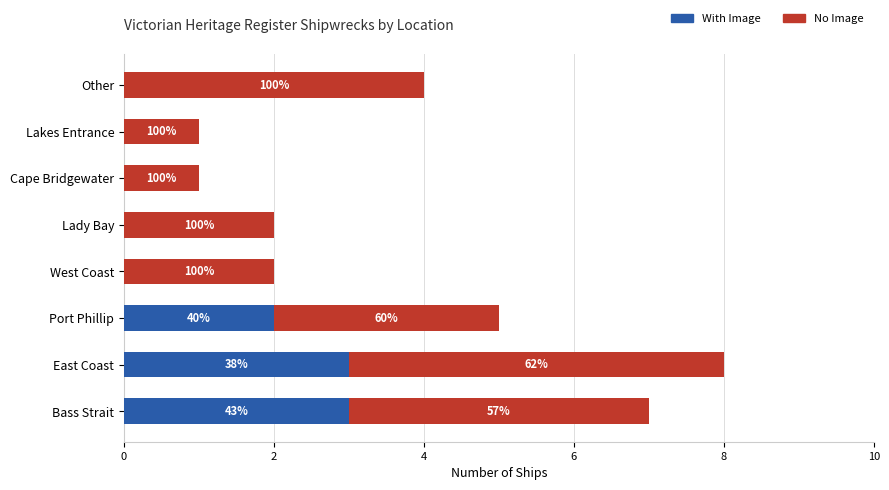

Reading left to right, list all the values displayed in this chart.

With Image: 3	3	2	0	0	0	0	0
No Image: 4	5	3	2	2	1	1	4